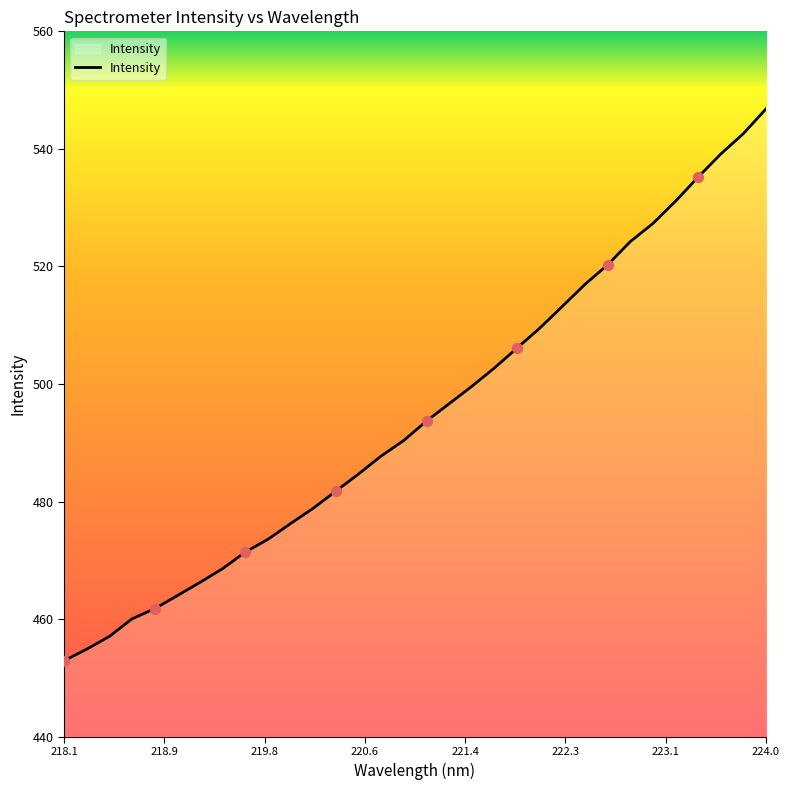

What is the greatest value displayed?

546.8